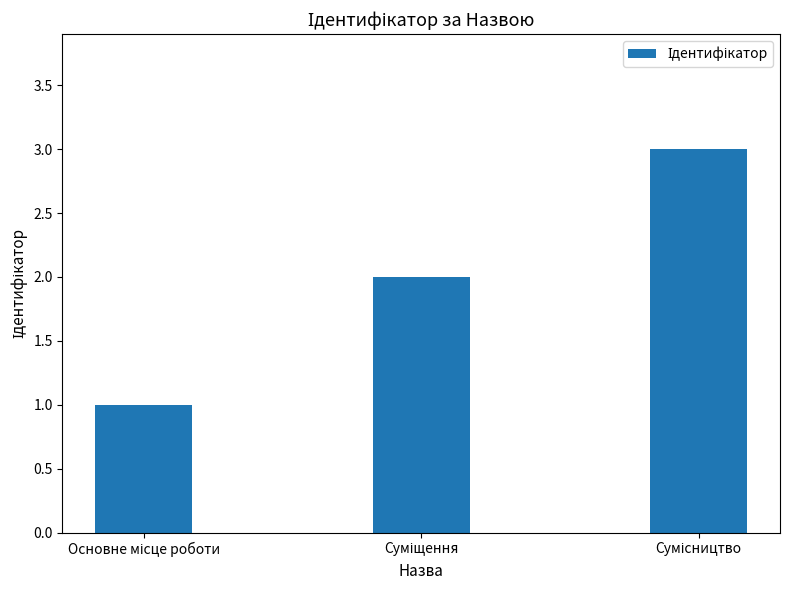

What is the maximum value shown in the chart?

3